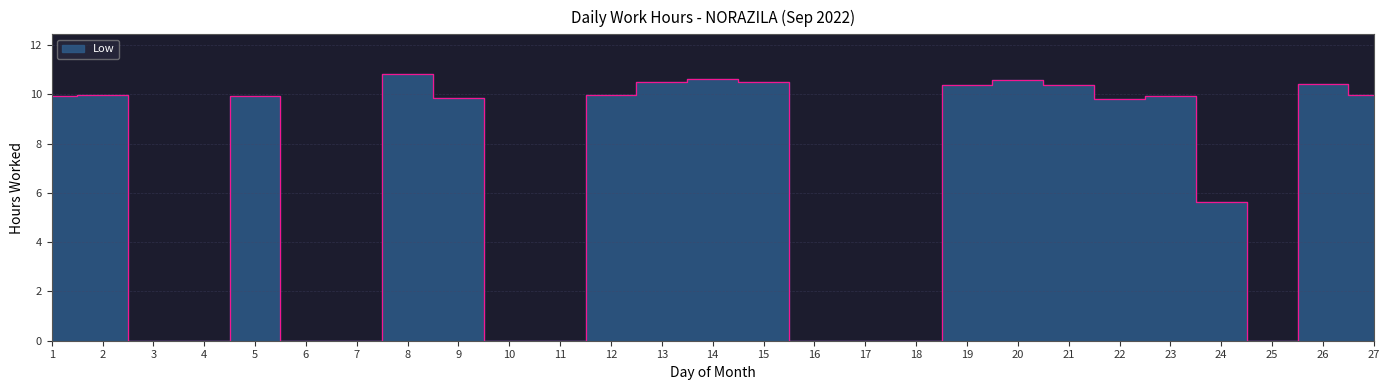

Reading left to right, transcribe all the data shown in this chart.

9.9	10.0	0.0	0.0	9.9	0.0	0.0	10.8	9.9	0.0	0.0	10.0	10.5	10.6	10.5	0.0	0.0	0.0	10.4	10.6	10.4	9.8	9.9	5.7	0.0	10.4	10.0